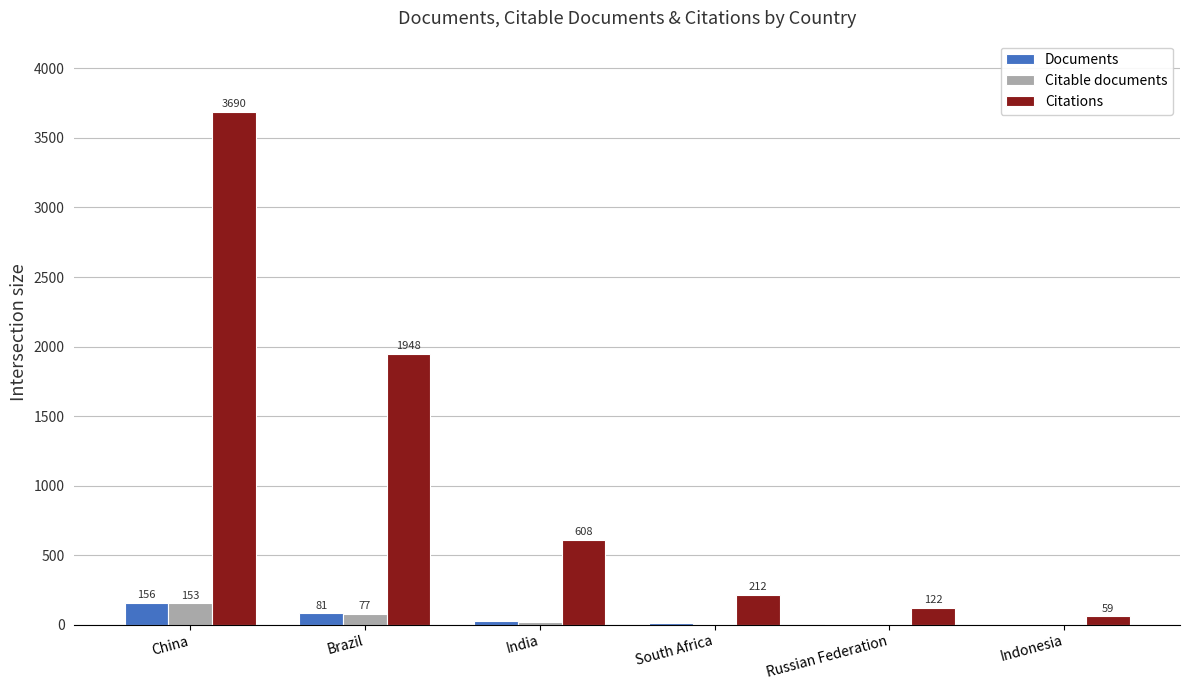

Which category has the highest value in the Citations series?

China